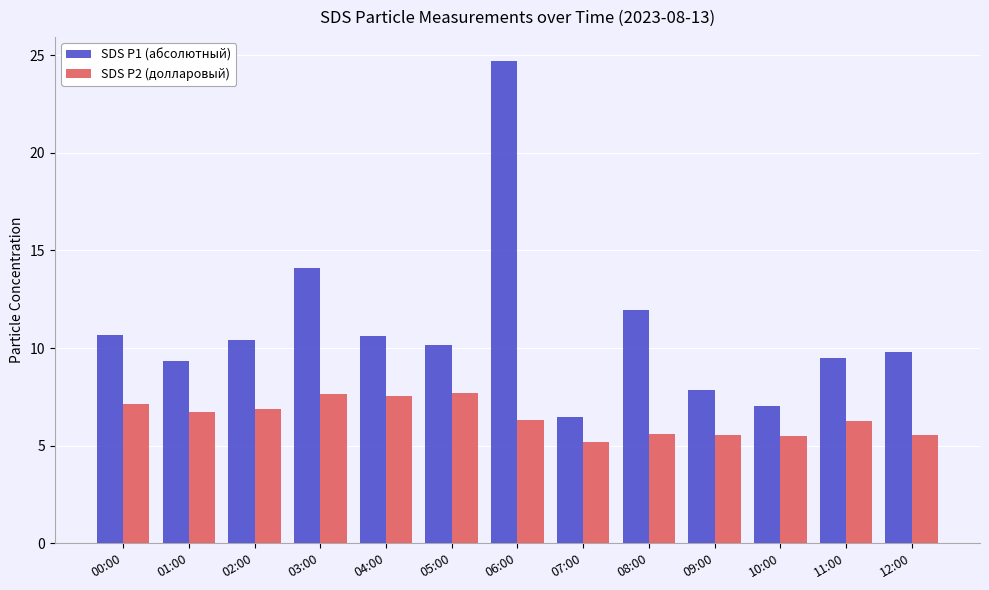

Rank the series by their maximum value, from lowest to highest.

SDS P2 (долларовый), SDS P1 (абсолютный)